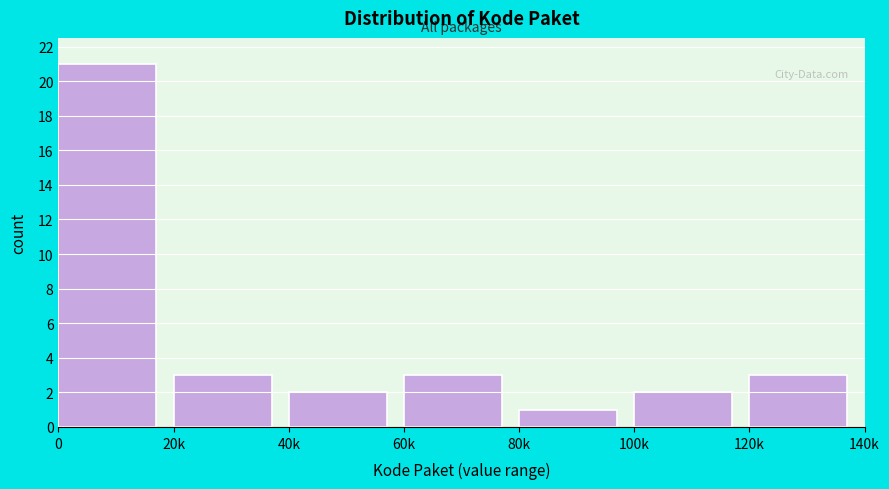

Reading left to right, transcribe all the data shown in this chart.

0=21	20k=3	40k=2	60k=3	80k=1	100k=2	120k=3